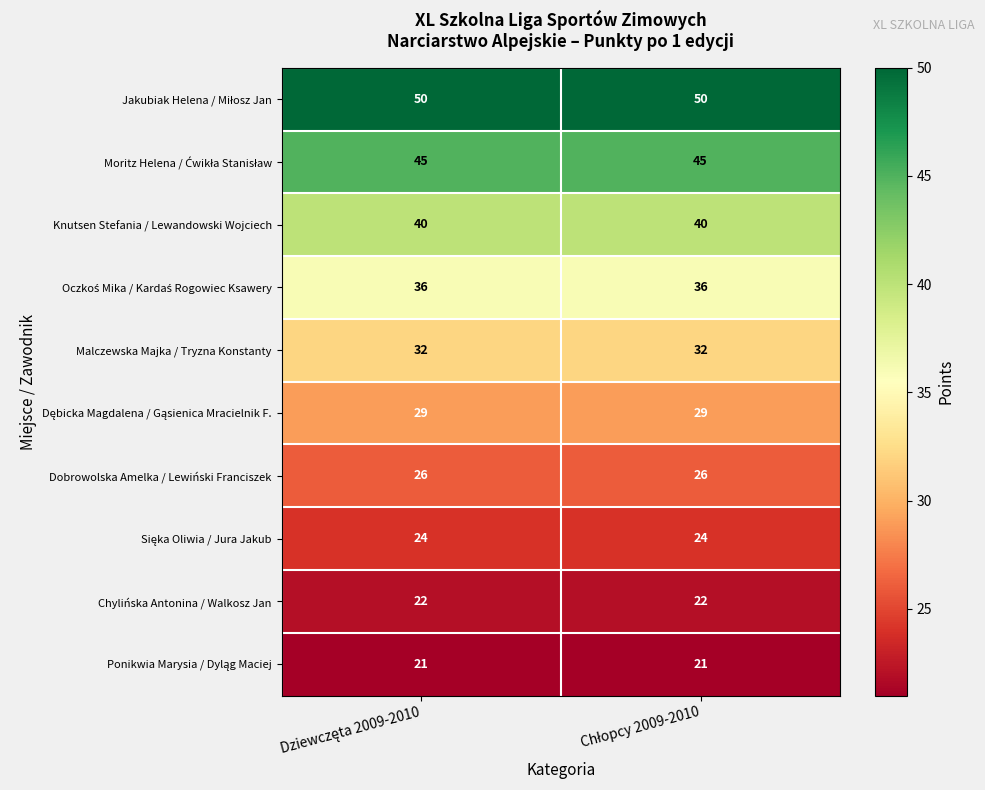

What is the maximum value shown in the chart?

50